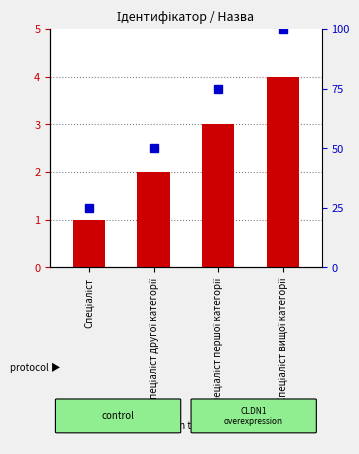

What is the minimum value shown in the chart?

1